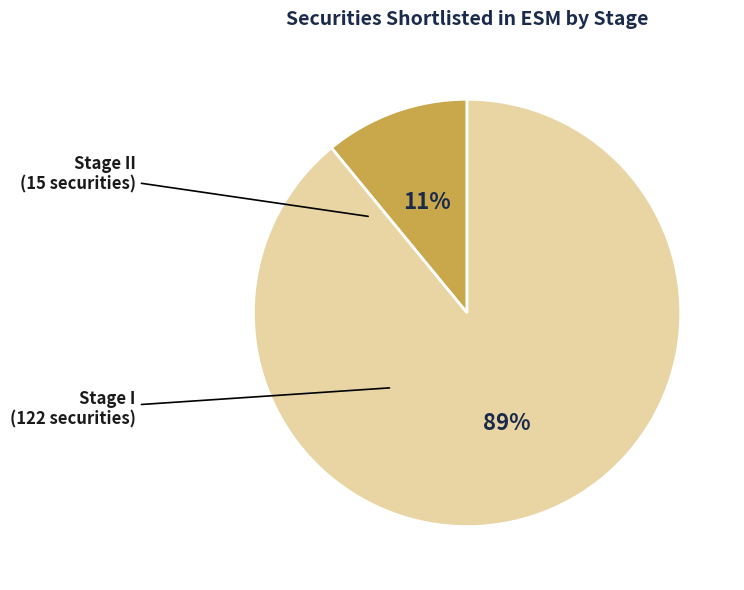

Count the number of slices in the pie.

2